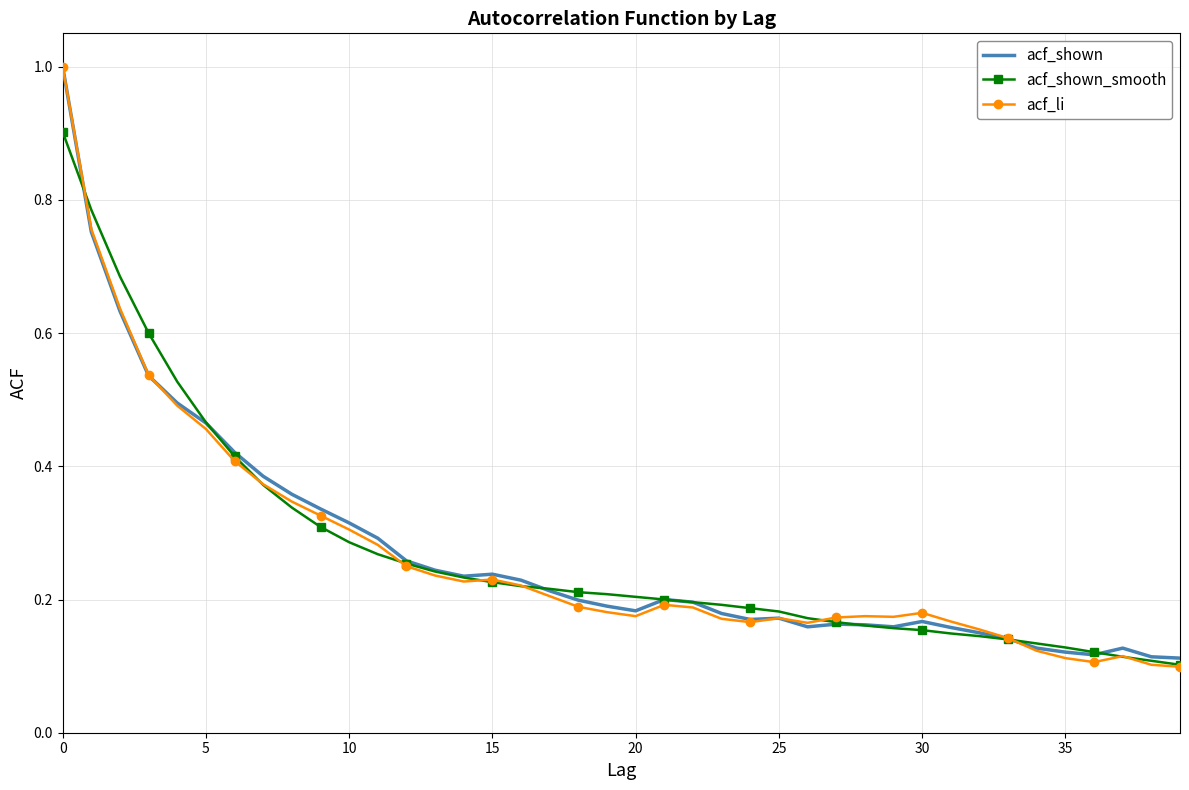

What is the maximum value shown in the chart?

1.0